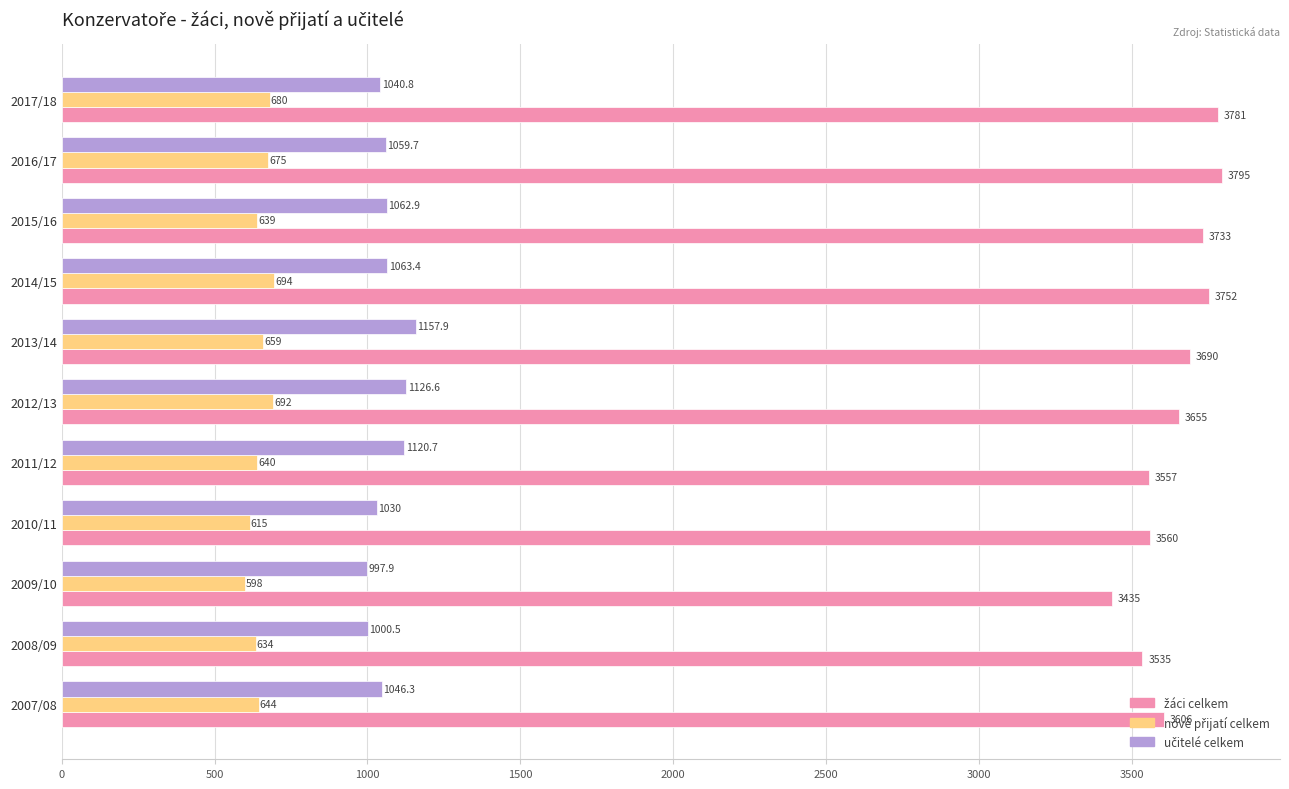

Which label corresponds to the largest value in the chart?

2016/17